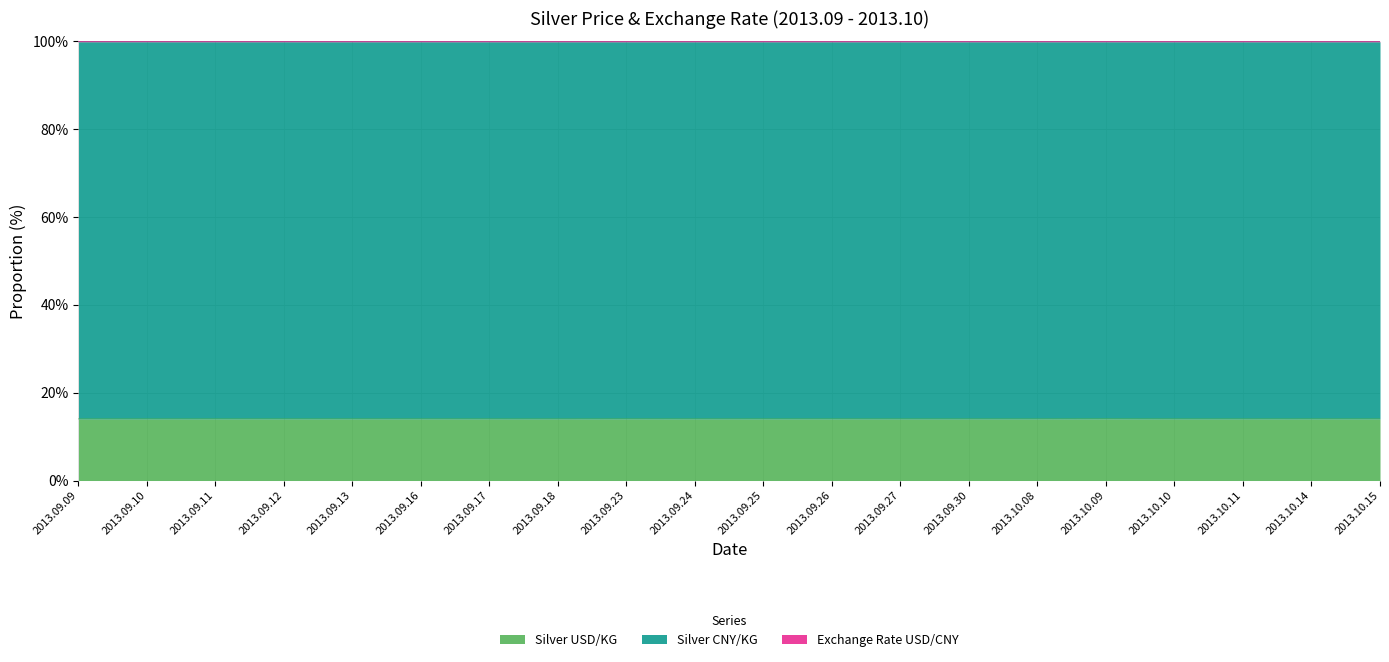

The value of Silver USD/KG at 2013.10.14 is 14.0. True or false?

True